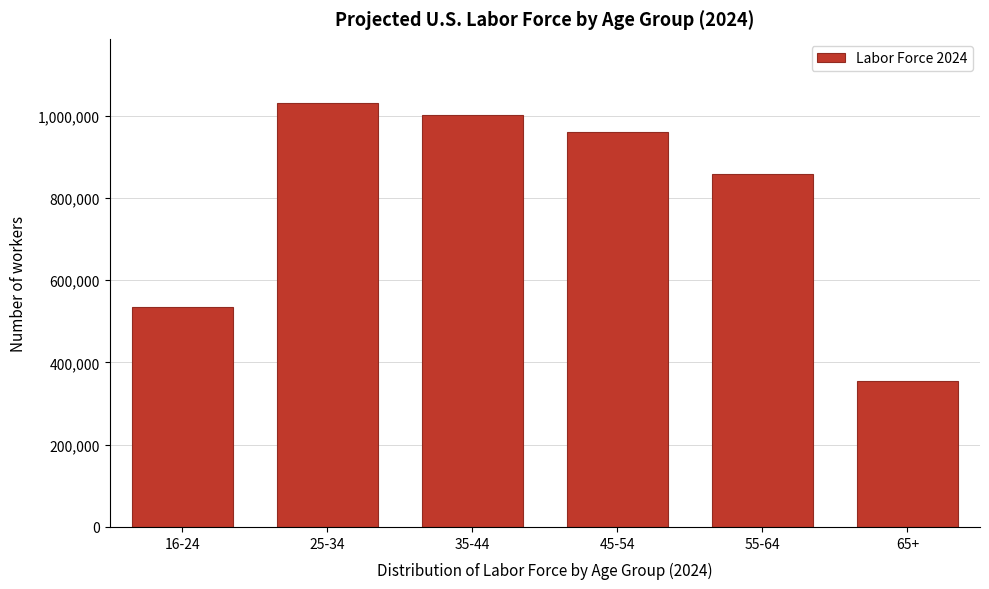

Reading left to right, list all the values displayed in this chart.

16-24=534840.0	25-34=1032064.0	35-44=1002829.3	45-54=961288.3	55-64=858722.1	65+=354926.7